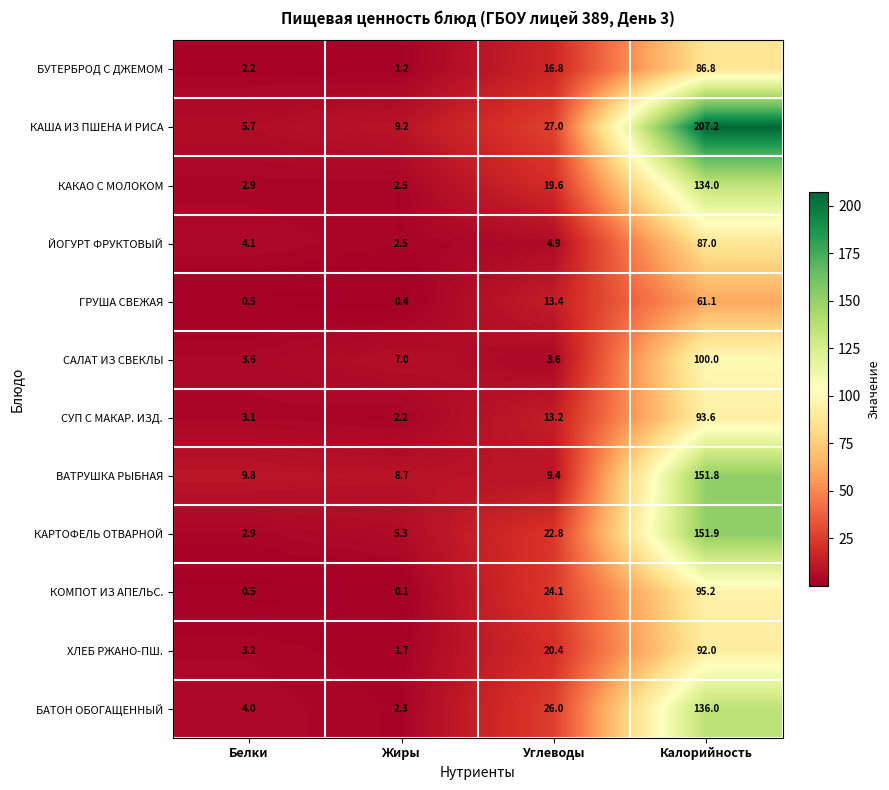

What is the greatest value displayed?

207.2